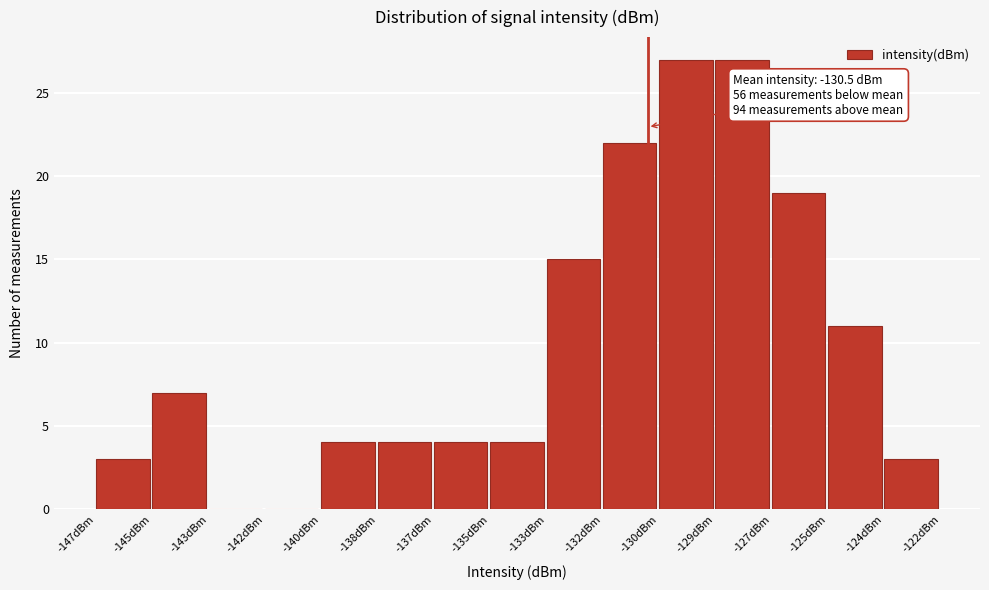

Reading right to left, what are all the values shown in this chart?

-124dBm=3	-125dBm=11	-127dBm=19	-129dBm=27	-130dBm=27	-132dBm=22	-133dBm=15	-135dBm=4	-137dBm=4	-138dBm=4	-140dBm=4	-142dBm=0	-143dBm=0	-145dBm=7	-147dBm=3